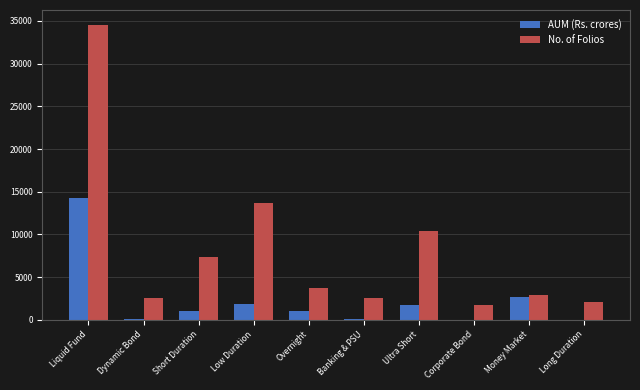

What is the total value across all series at Money Market?

5579.2